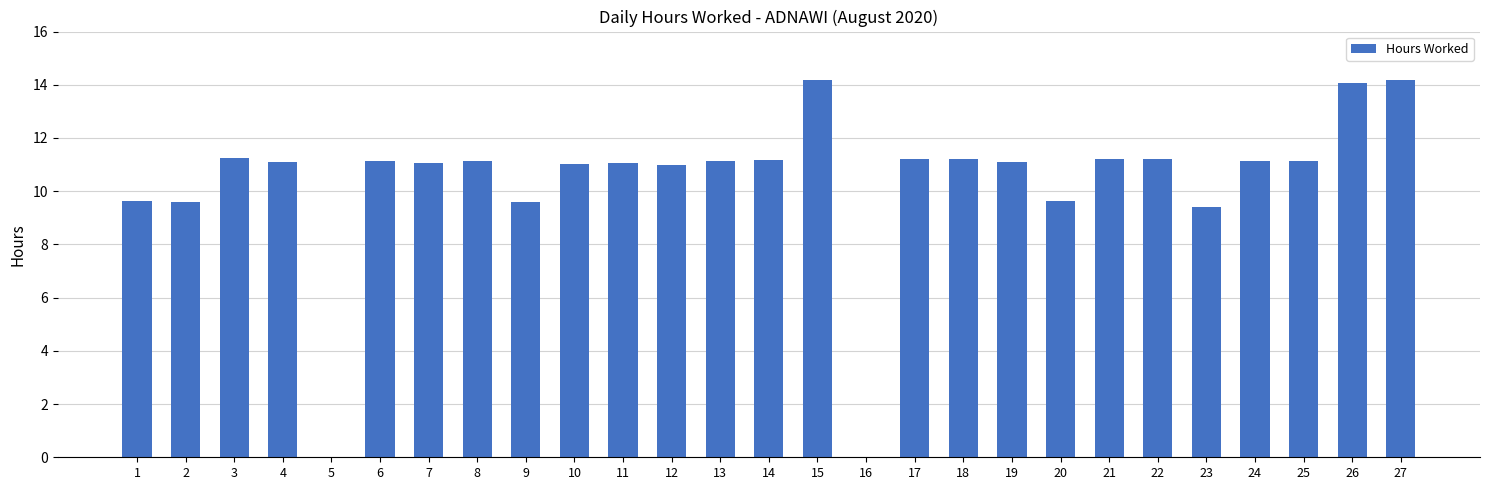

What is the maximum value shown in the chart?

14.2